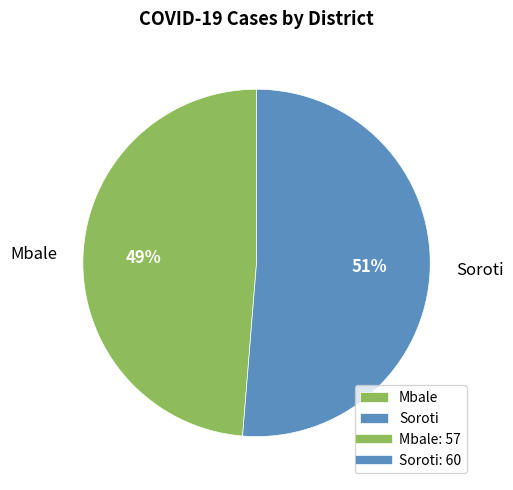

Which category has the biggest portion of the pie?

Soroti